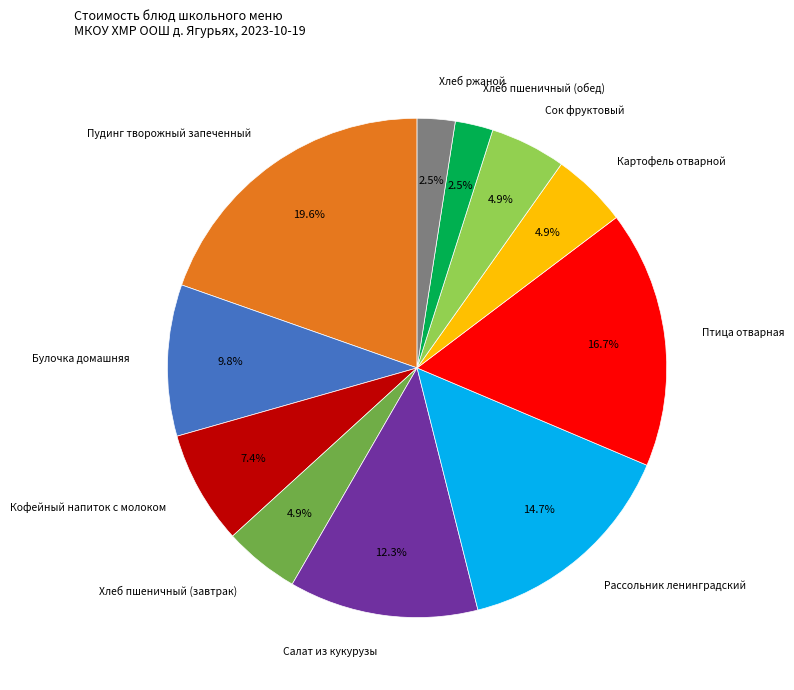

Is there any slice that represents more than half of the pie?

No